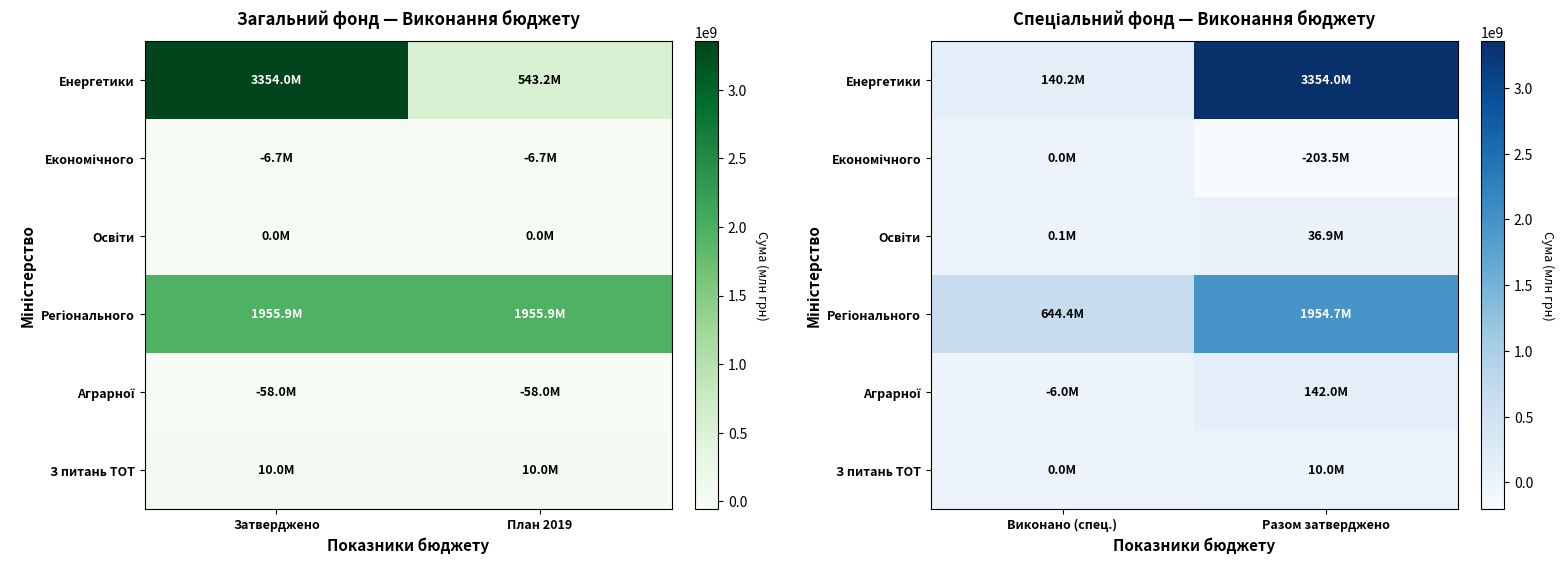

The Економічного series shows -288437592.2 at Разом затверджено. True or false?

False